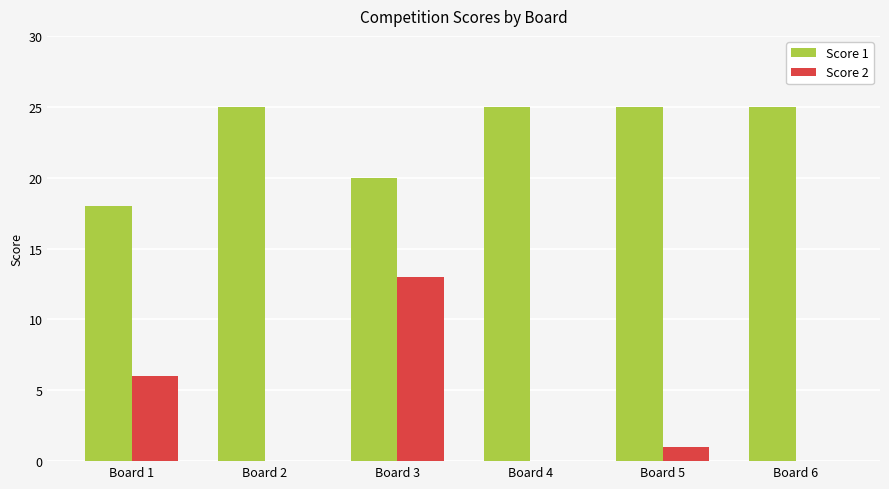

What is the total value across all series at Board 5?

26